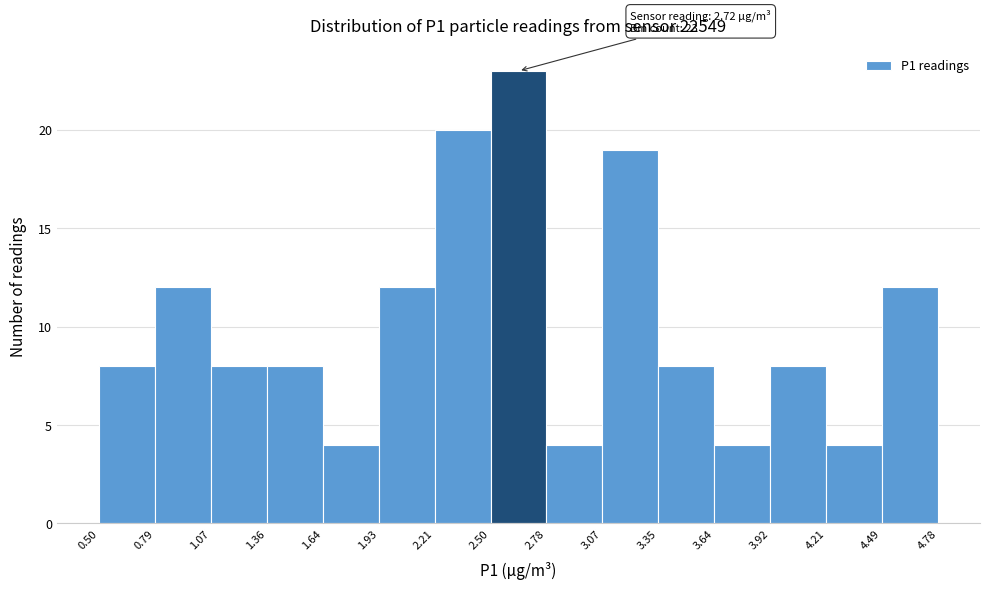

Over which range of the x-axis is the bar tallest?

2.50 to 2.78